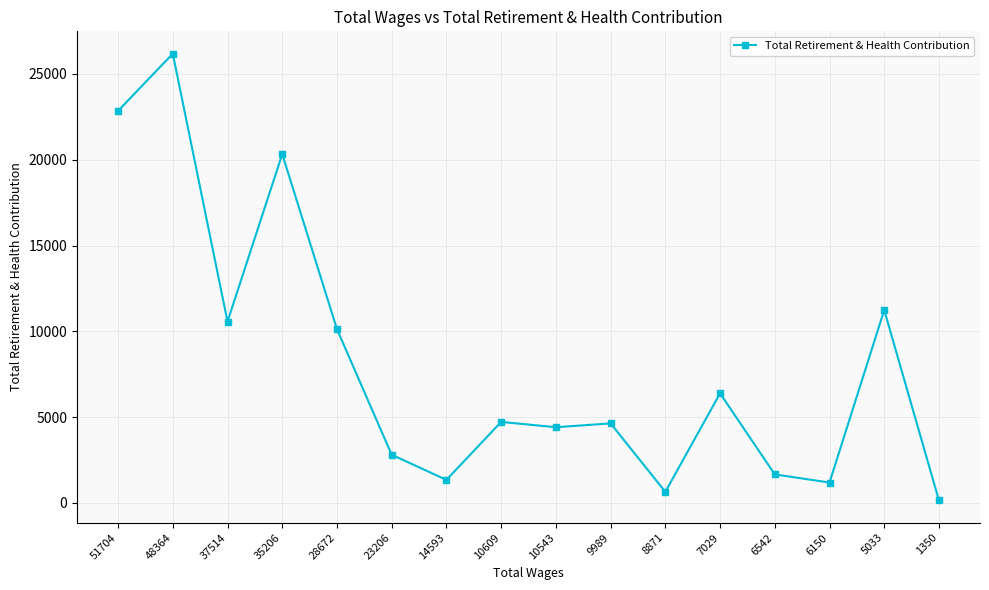

True or false: the data has more than 1 interior local peaks.

True